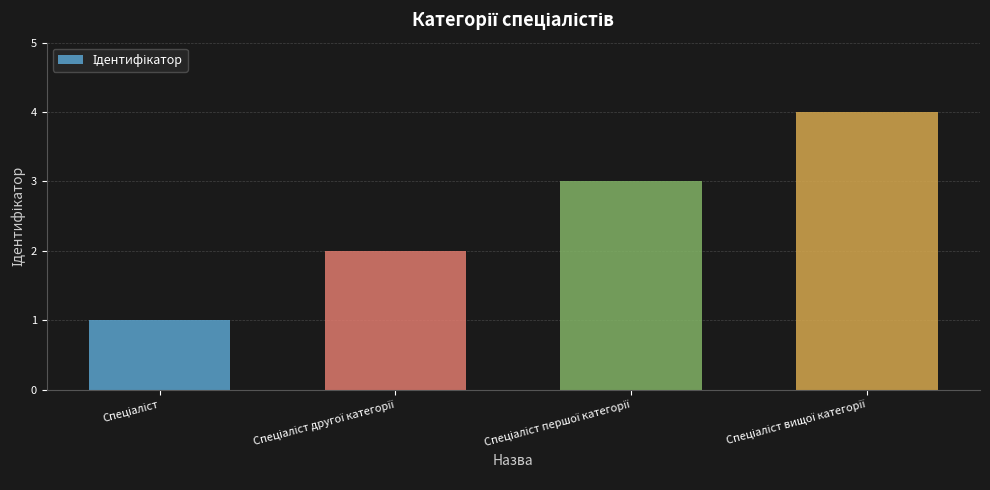

What is the greatest value displayed?

4